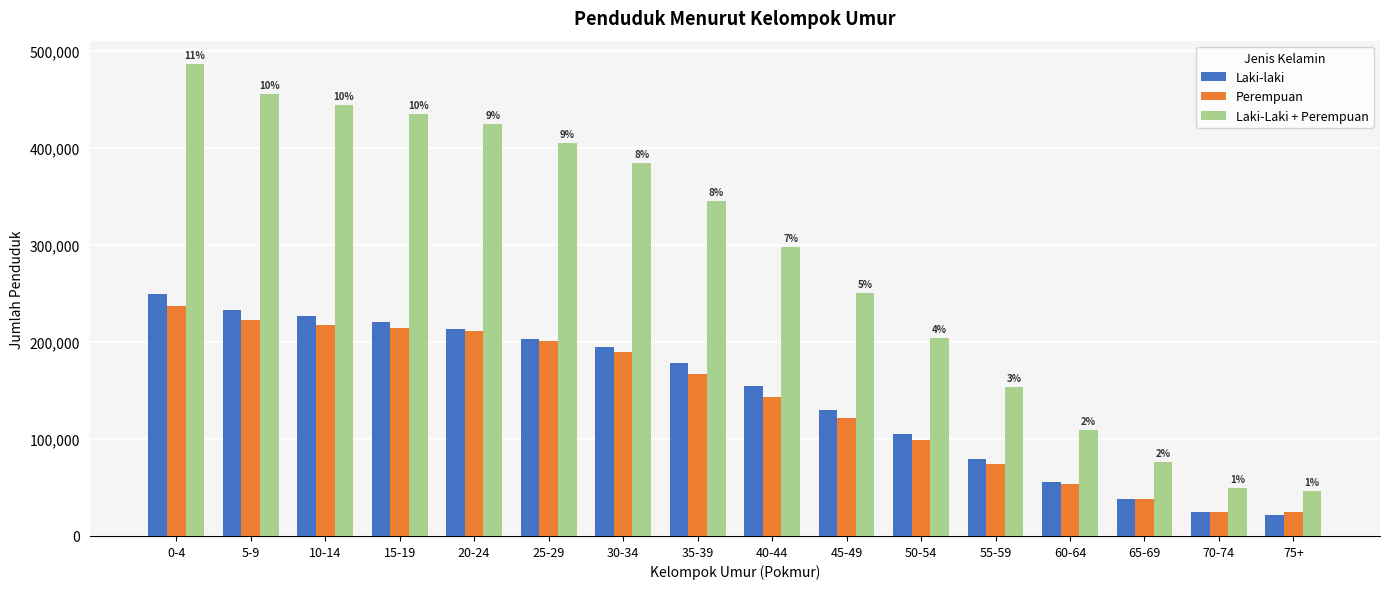

Is the value of Perempuan at 40-44 greater than the value of Laki-laki at 25-29?

No